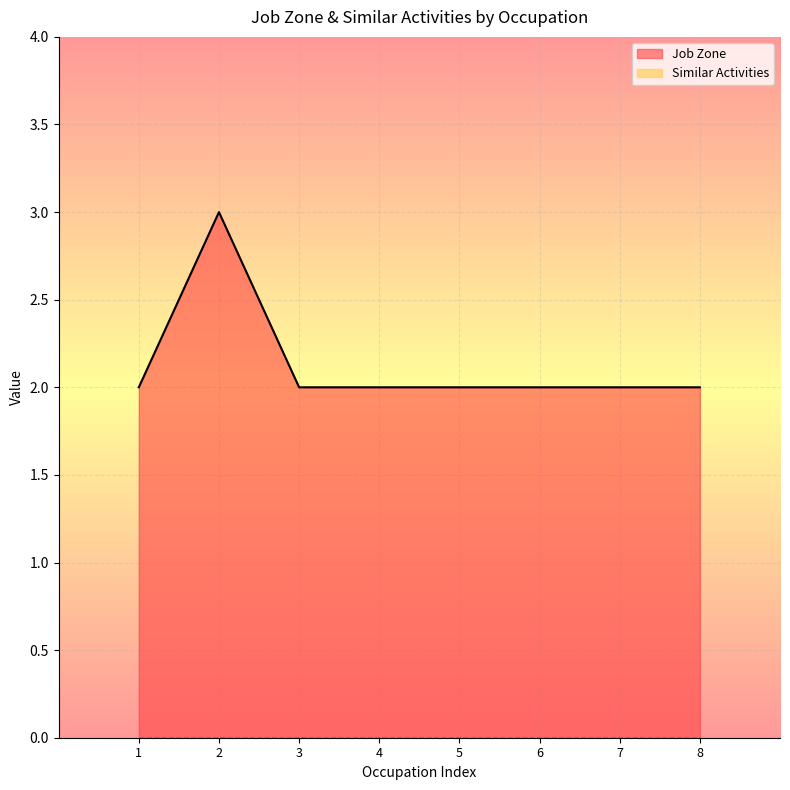

What is the maximum value shown in the chart?

3